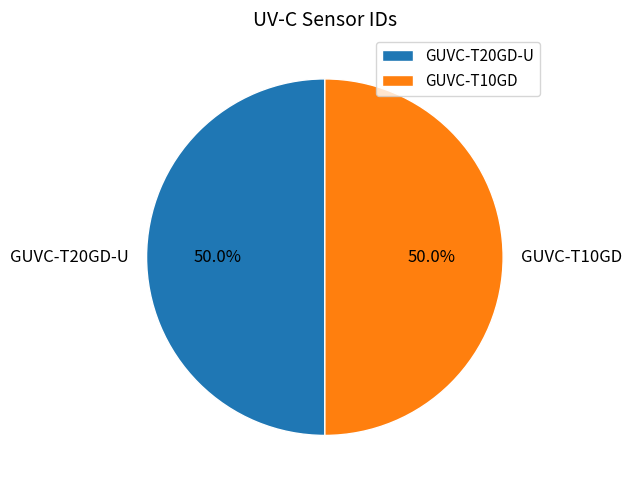

How many slices are in this pie chart?

2